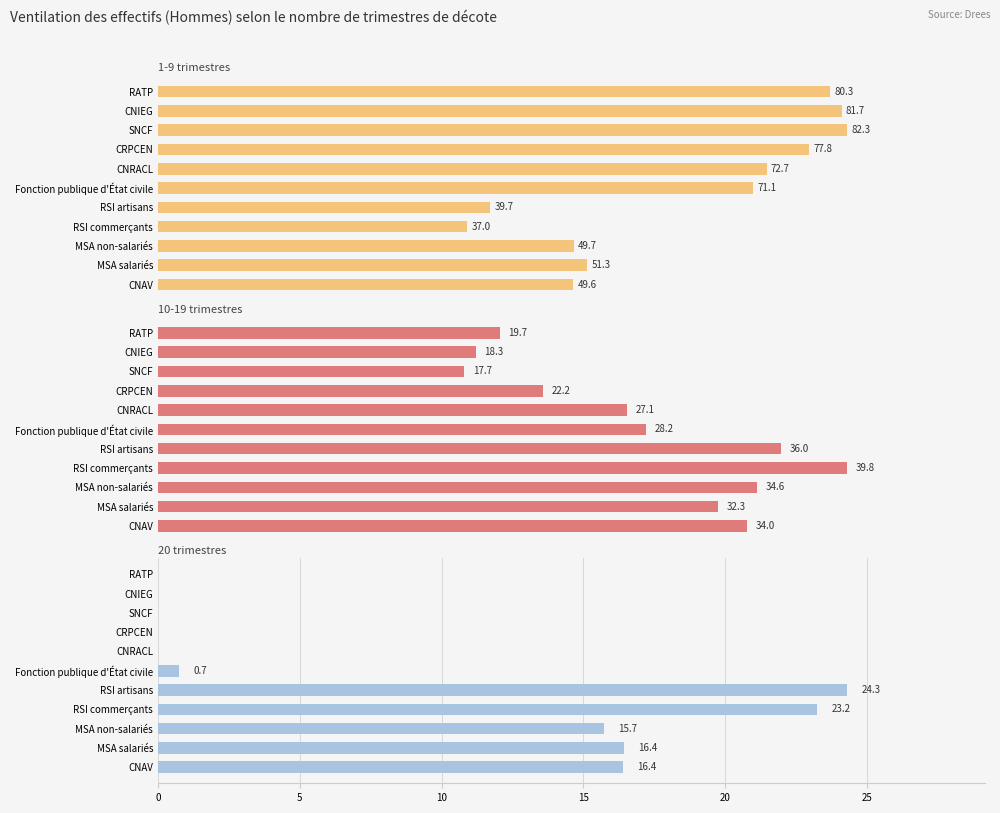

Rank the series by their average value, from lowest to highest.

20 trimestres, 10-19 trimestres, 1-9 trimestres